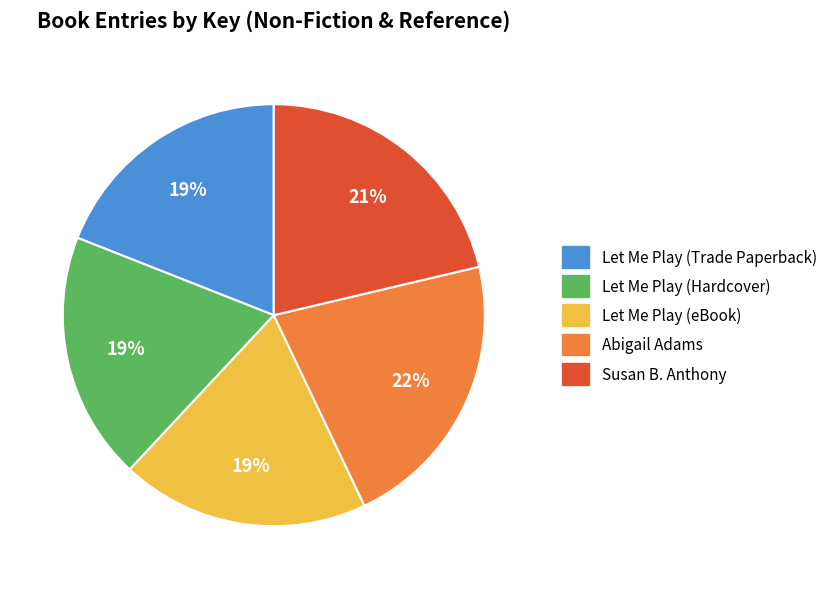

To the nearest percent, what percentage of the pie is Susan B. Anthony?

21%